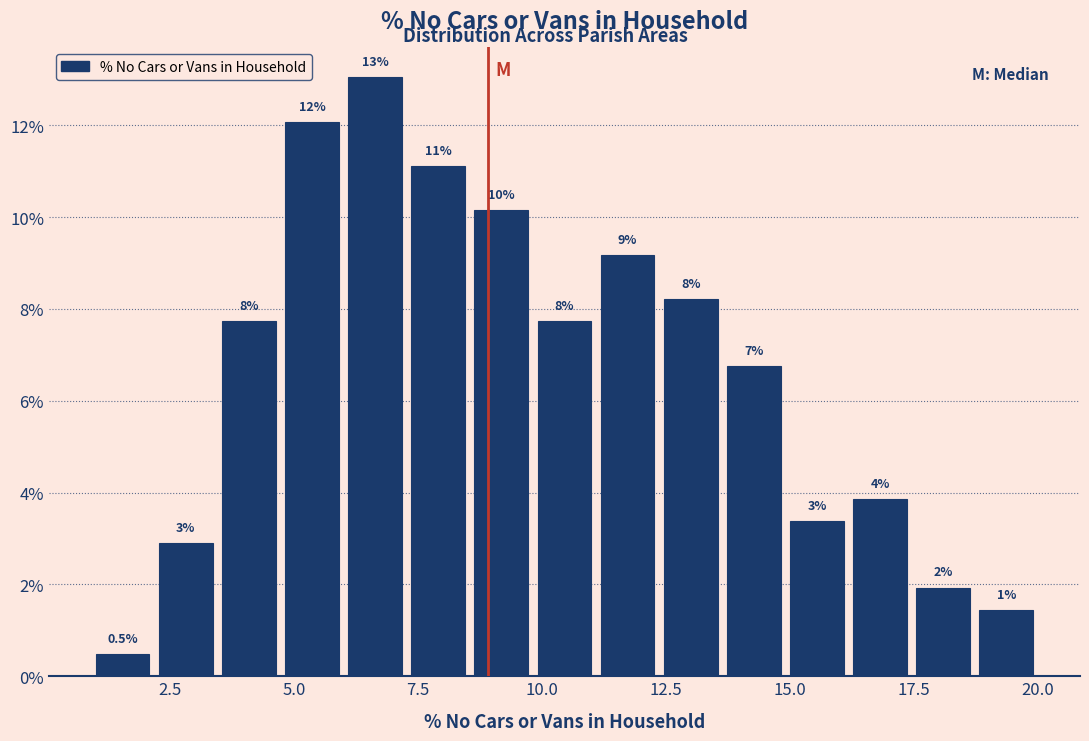

Read against the x-axis, roughly where is the centre of the tallest bar?

6.5